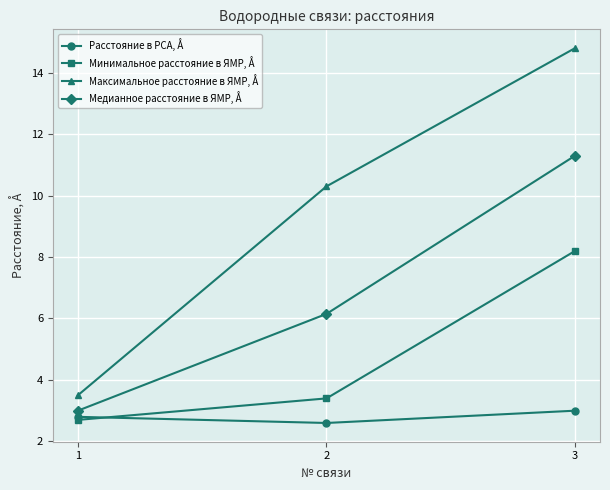

Which series has the widest spread of values?

Максимальное расстояние в ЯМР, Å